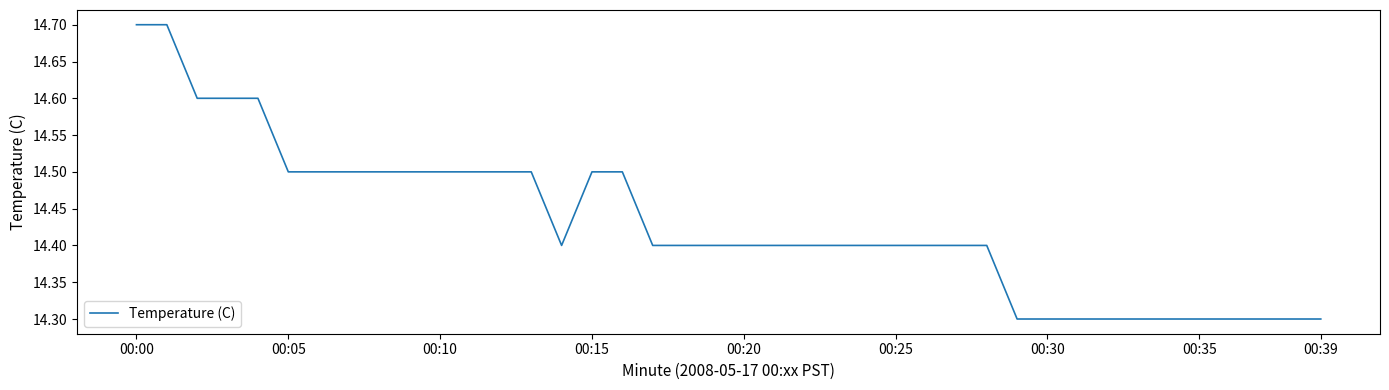

What is the difference between the maximum and minimum values?

0.4